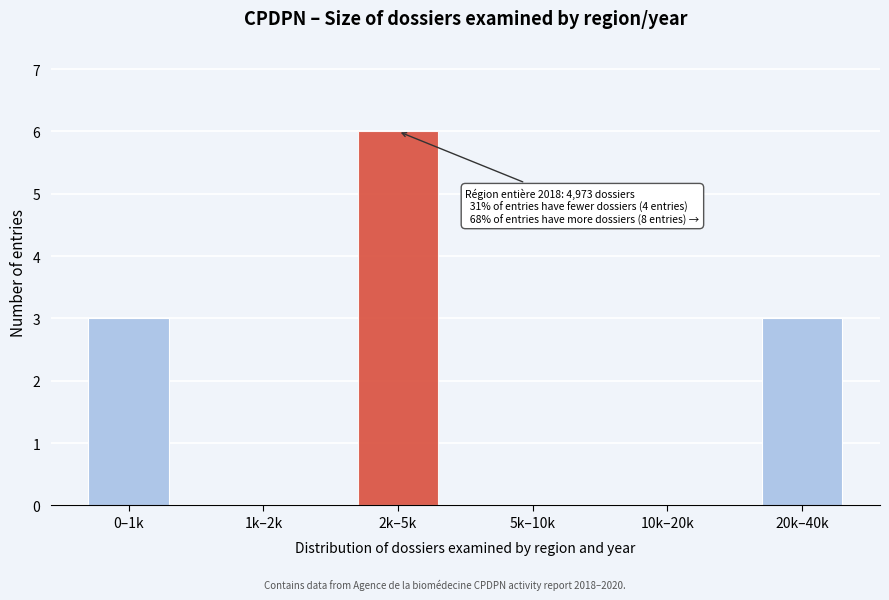

Reading left to right, transcribe all the data shown in this chart.

0–1k=3	1k–2k=0	2k–5k=6	5k–10k=0	10k–20k=0	20k–40k=3